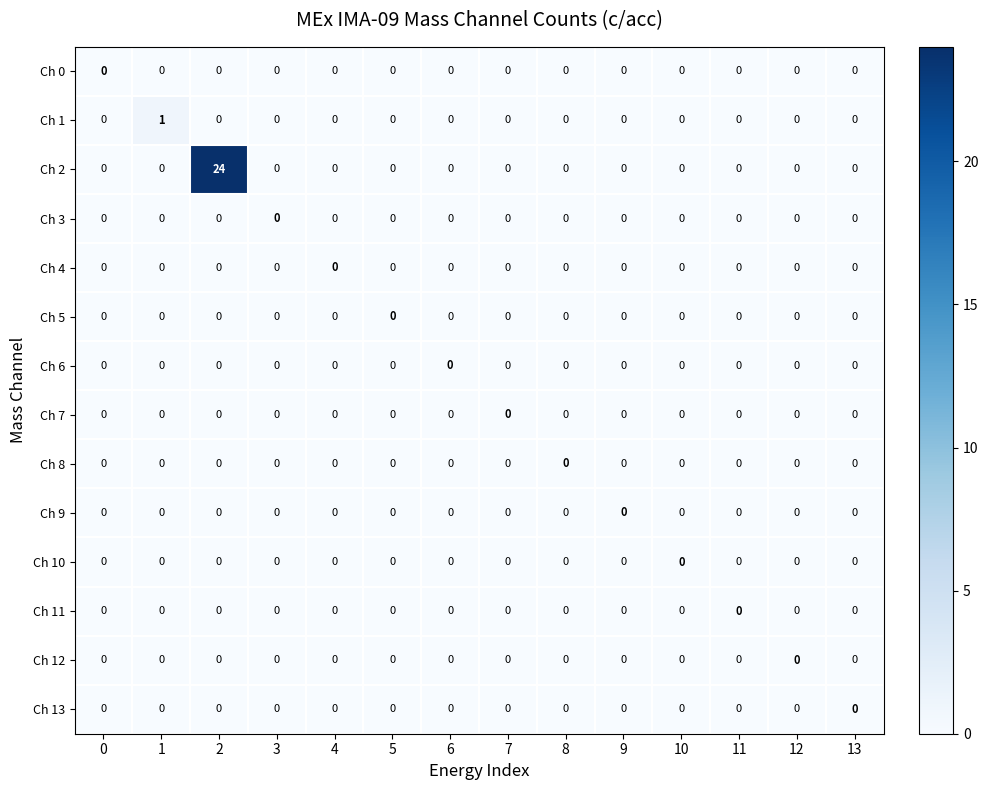

Is it true that Ch 8 equals 0 at 12?

True